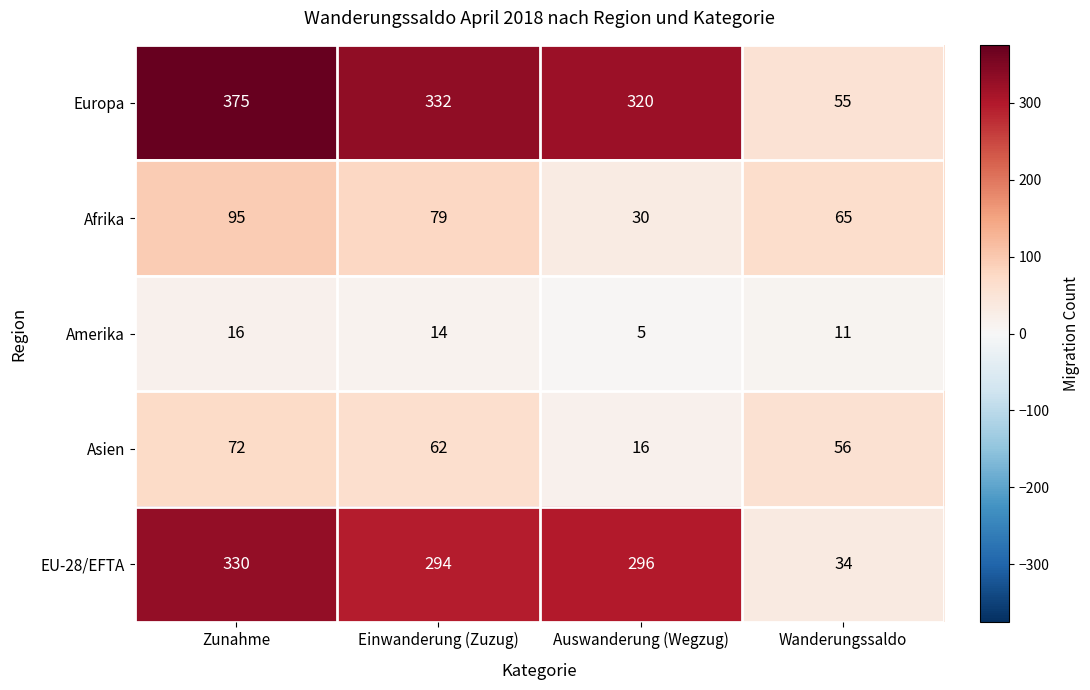

How many values in the Asien series are below 62?

2